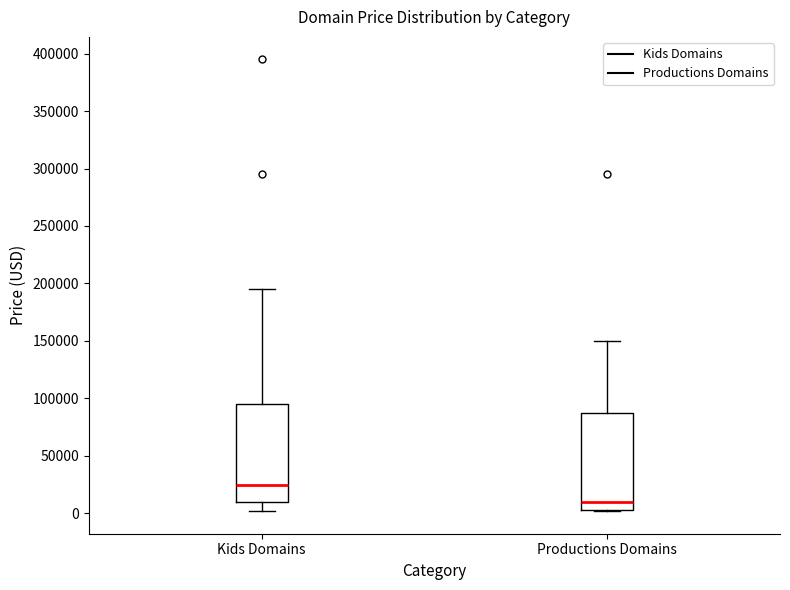

Where does the upper whisker of the box for Kids Domains end on the y-axis? The values are not printed on the chart, so give them approximately, as read against the axis.

195000